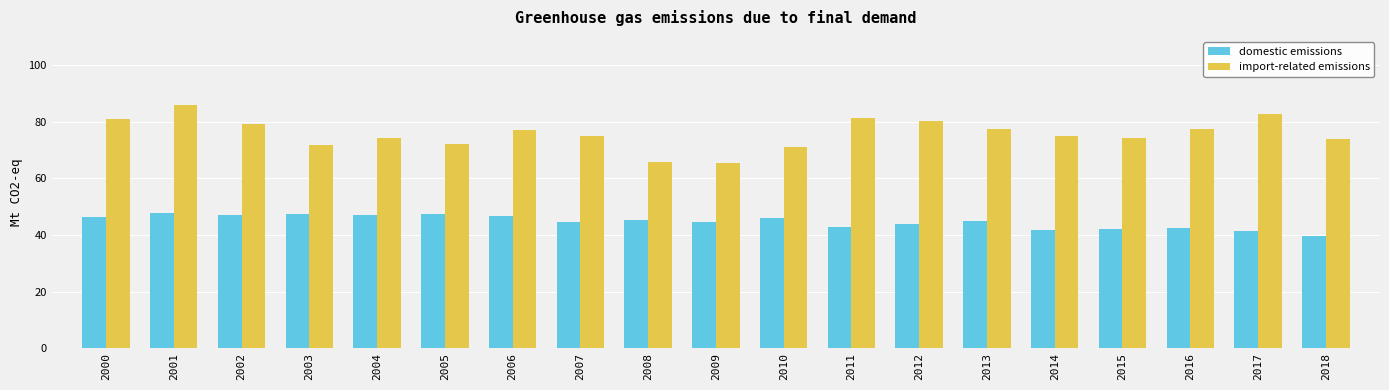

How many distinct data groups are displayed?

2